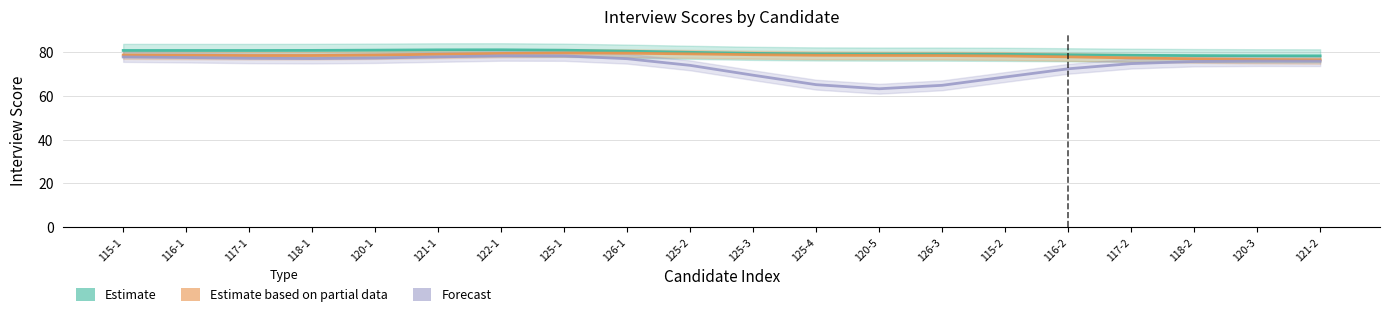

Rank the series by their average value, from lowest to highest.

Forecast, Estimate based on partial data, Estimate